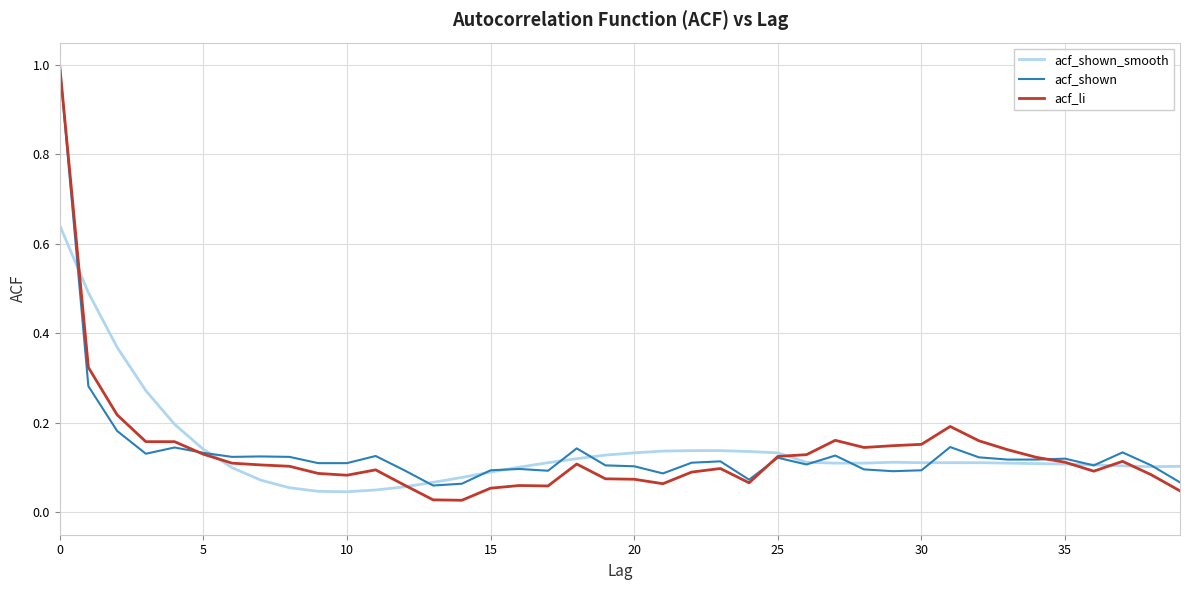

Which series has the largest range (max minus min)?

acf_li